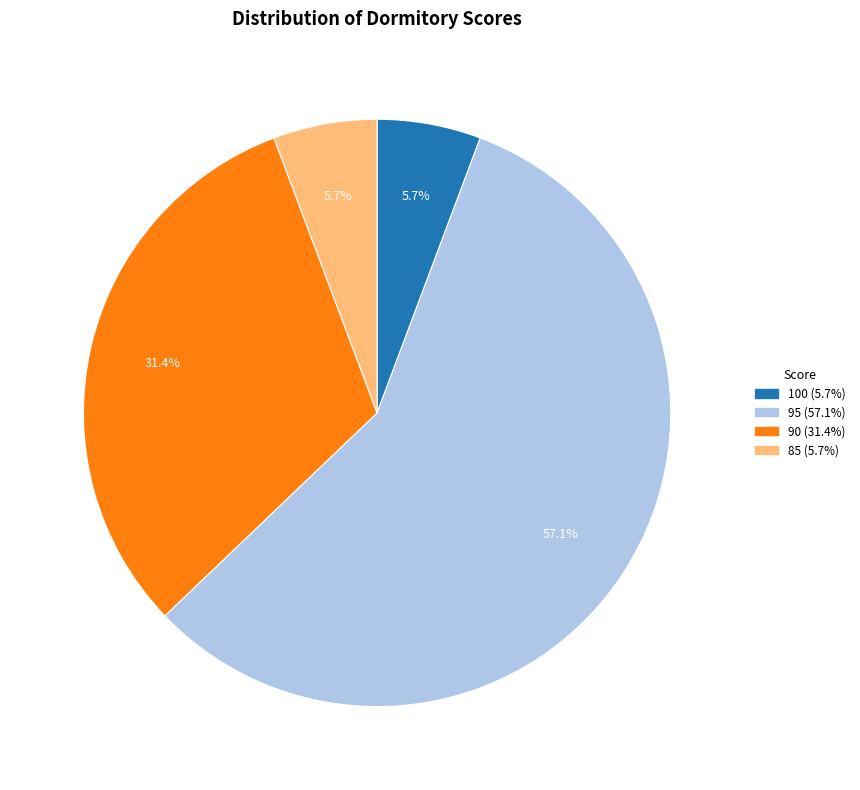

Does any single category account for the majority?

Yes